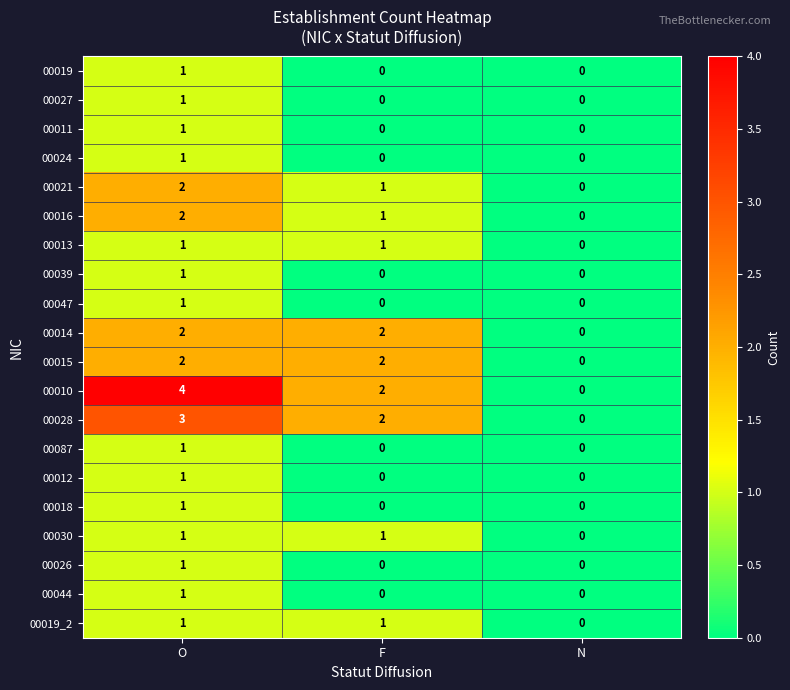

Which series has the widest spread of values?

00010